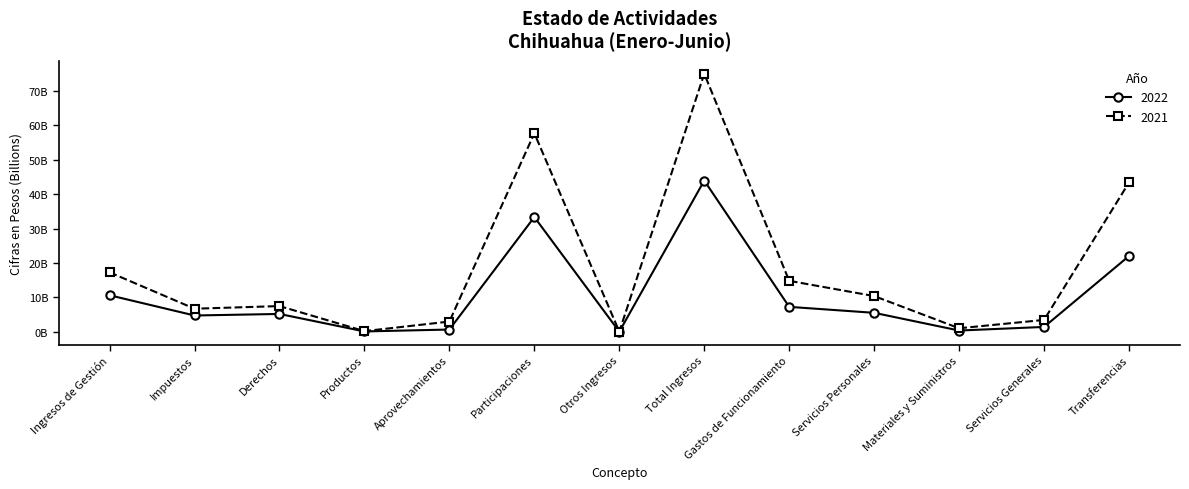

Reading left to right, what are all the values shown in this chart?

2022: 10.6	4.7	5.2	0.1	0.6	33.3	0.0	44.0	7.2	5.5	0.3	1.4	22.0
2021: 17.3	6.7	7.5	0.2	3.0	57.7	0.0	75.0	14.8	10.4	1.0	3.4	43.4